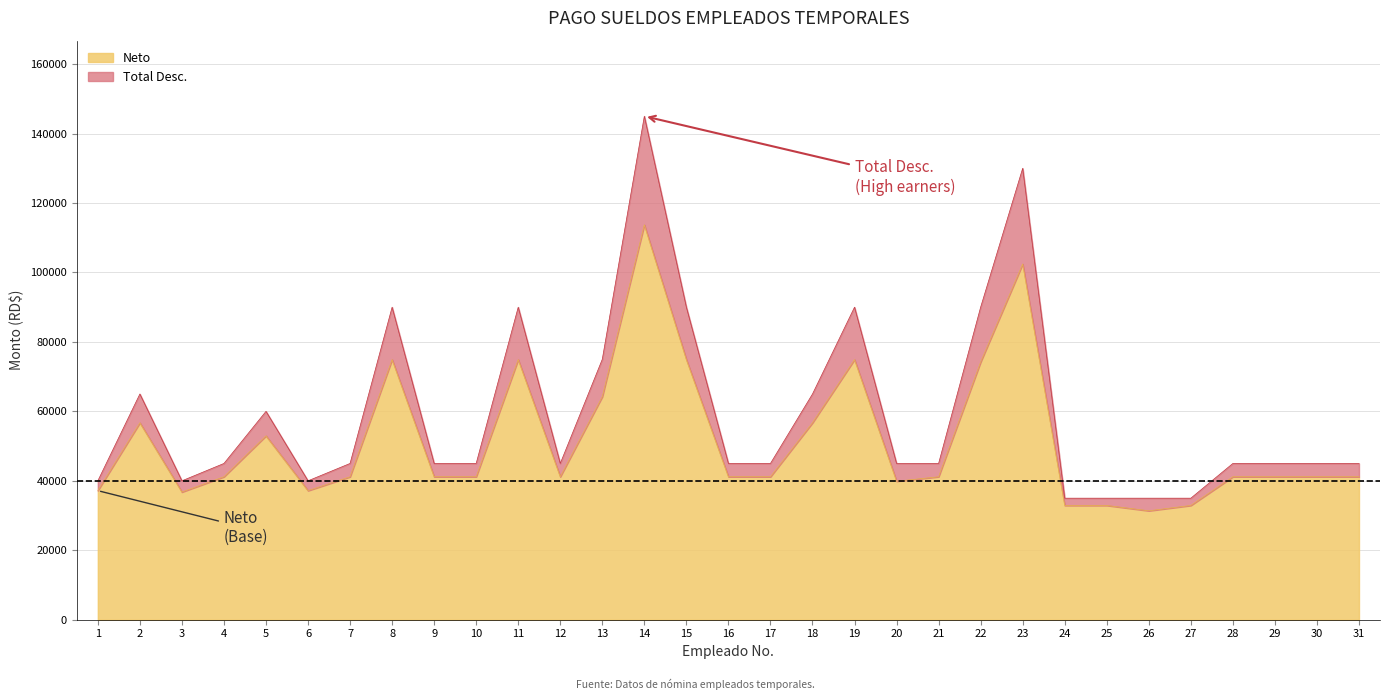

Which series has the largest range (max minus min)?

Total Desc.